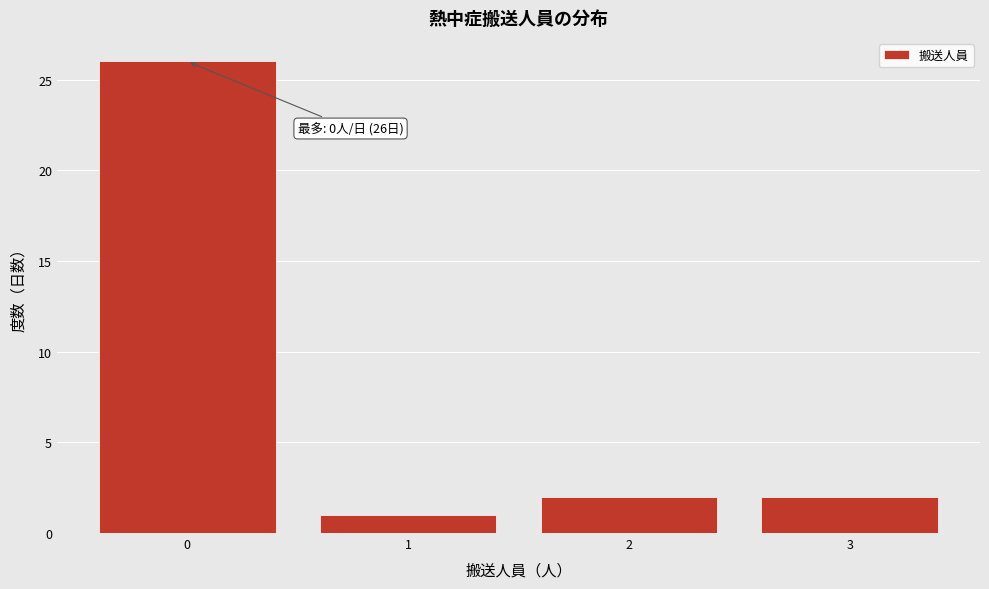

Which range on the x-axis has the tallest bar?

-0.5 to 0.5